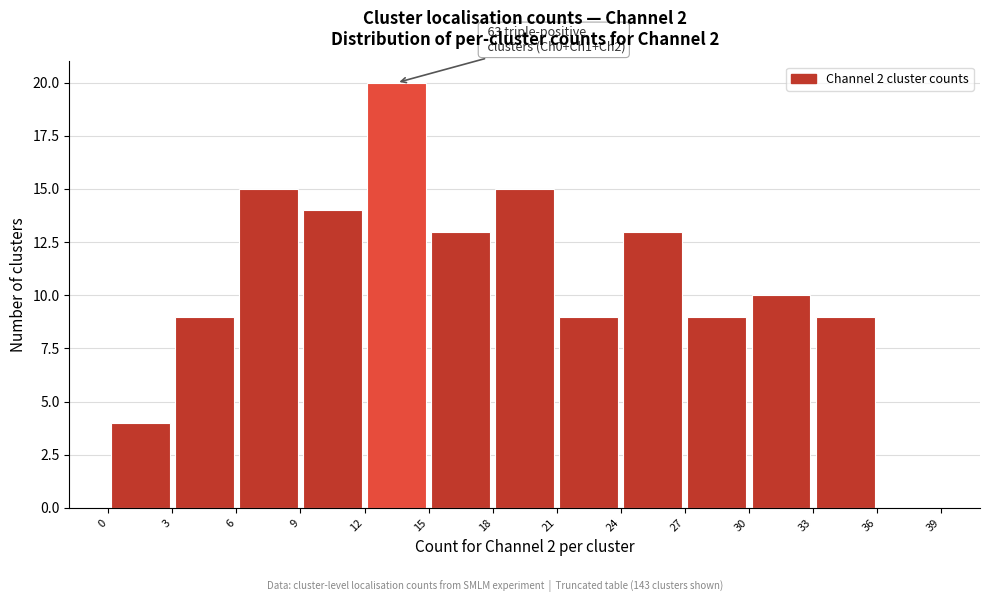

Which range on the x-axis has the tallest bar?

12 to 15